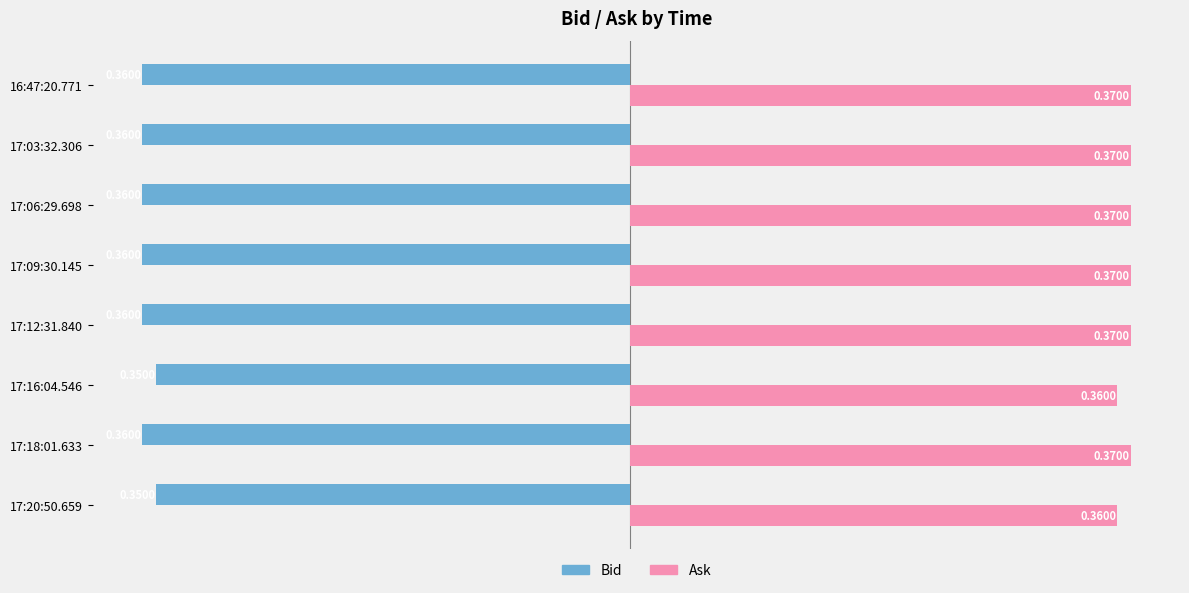

What is the spread (max minus min) of values at 17:18:01.633?

0.7